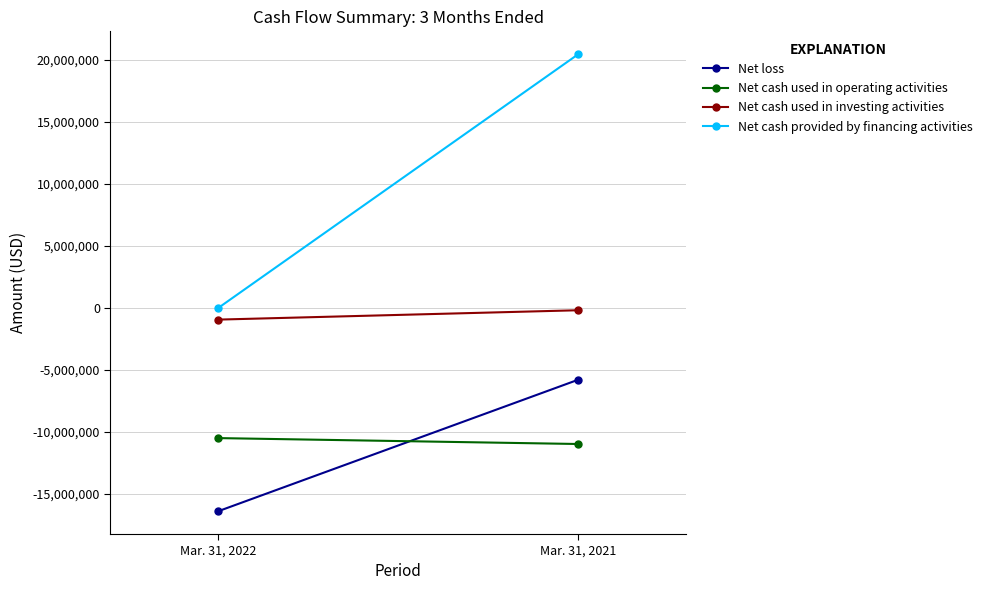

What is the average value of the Net cash used in investing activities series?

-563866